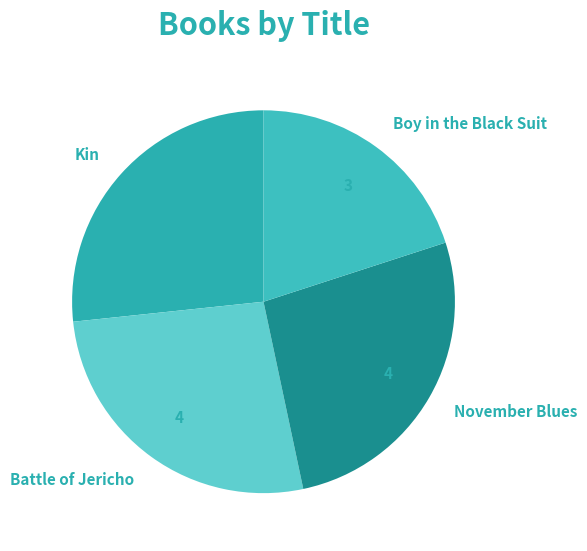

Count the number of slices in the pie.

4